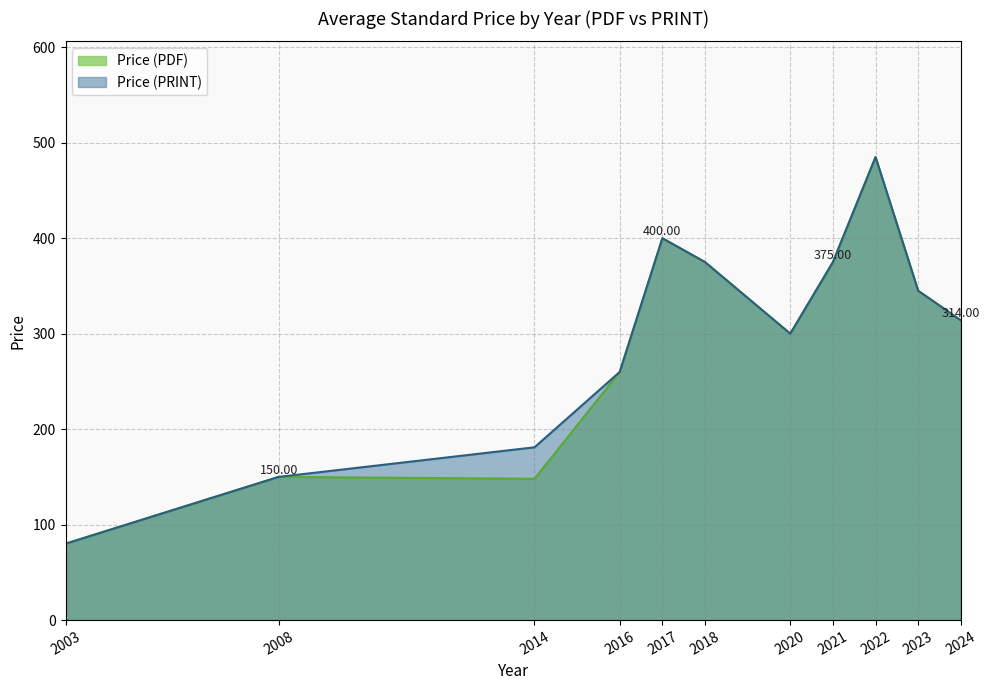

Where is the first local maximum for Price (PDF)?

2008